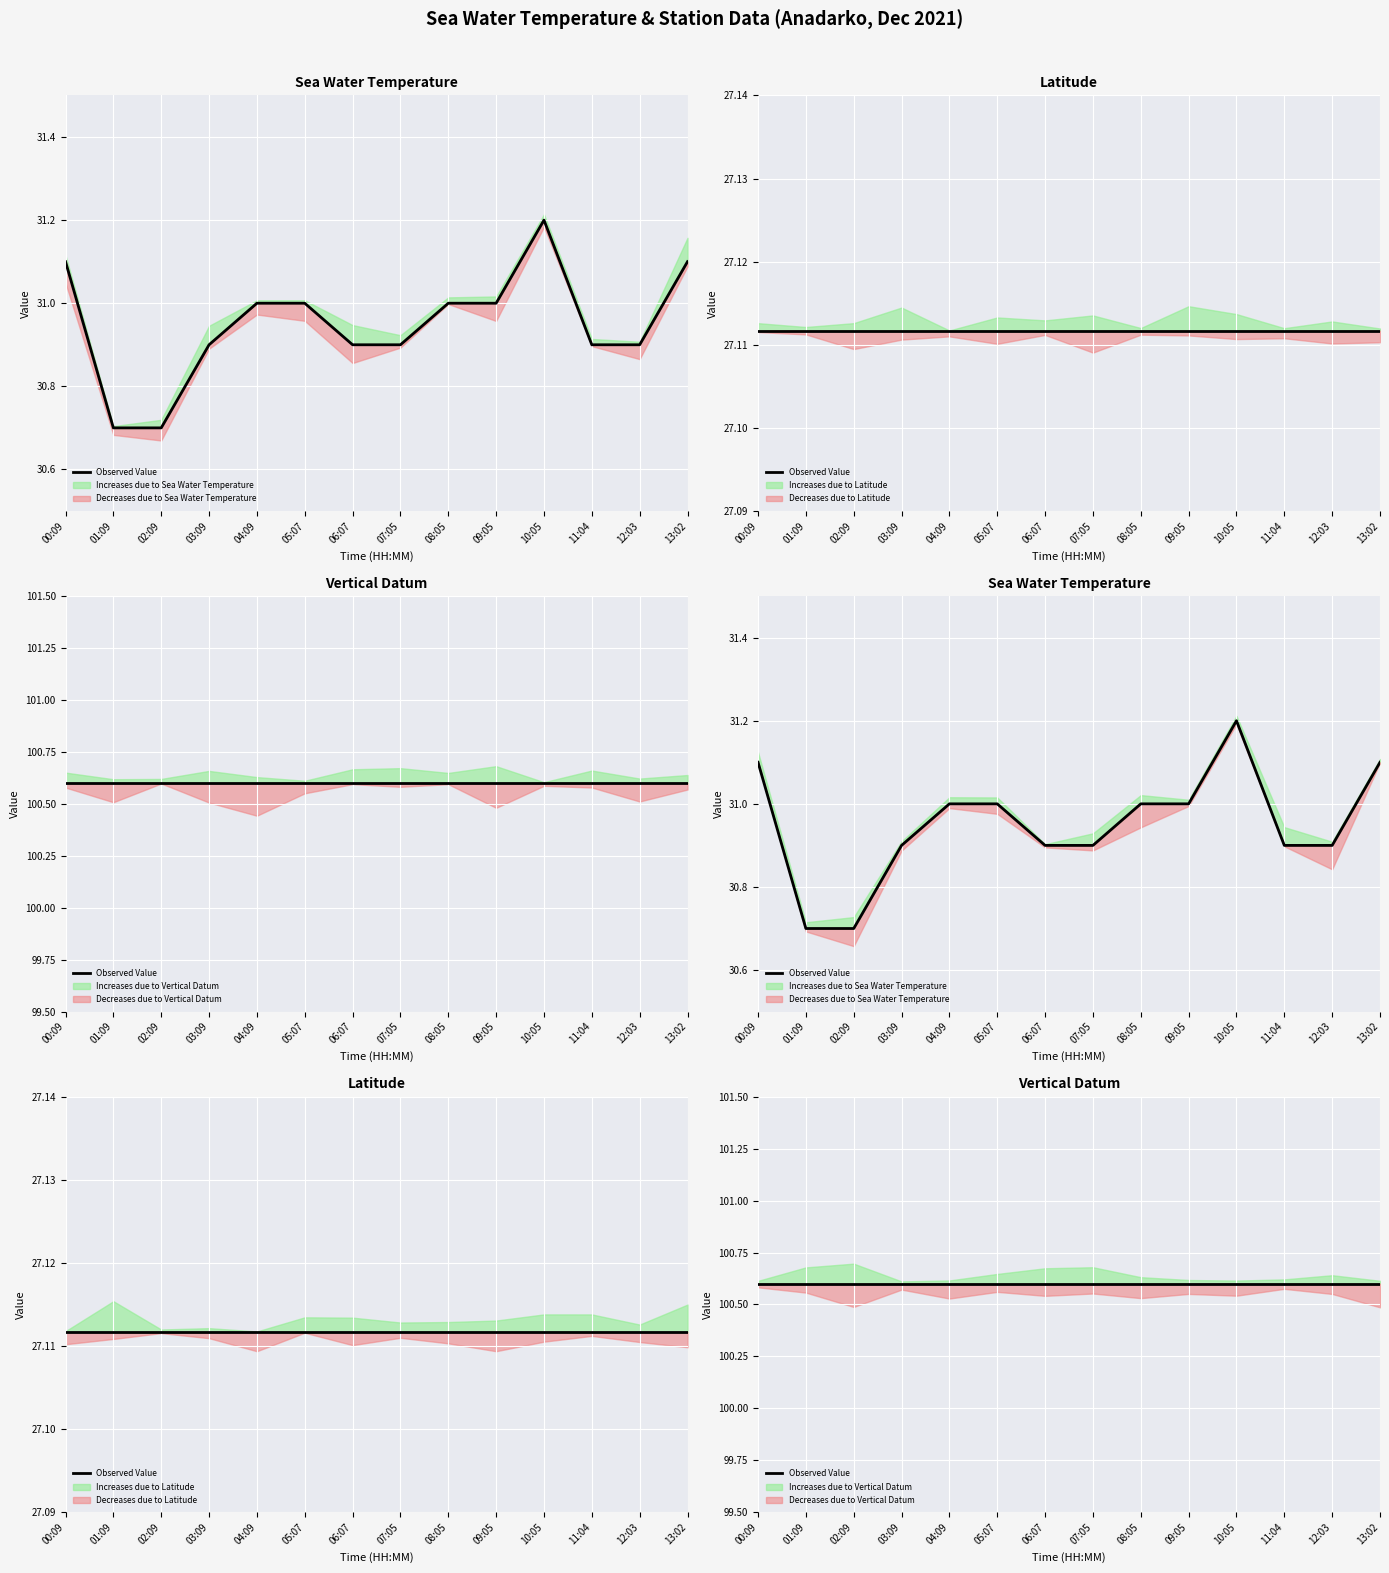

Reading left to right, what are all the values shown in this chart?

sea_water_temperature: 31.1	30.7	30.7	30.9	31.0	31.0	30.9	30.9	31.0	31.0	31.2	30.9	30.9	31.1
latitude: 27.1	27.1	27.1	27.1	27.1	27.1	27.1	27.1	27.1	27.1	27.1	27.1	27.1	27.1
vertical_datum: 100.6	100.6	100.6	100.6	100.6	100.6	100.6	100.6	100.6	100.6	100.6	100.6	100.6	100.6